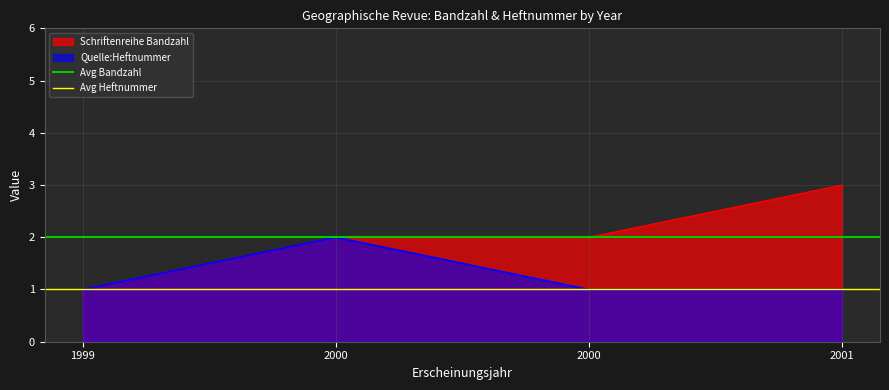

What is the maximum value for Schriftenreihe Bandzahl?

3.0